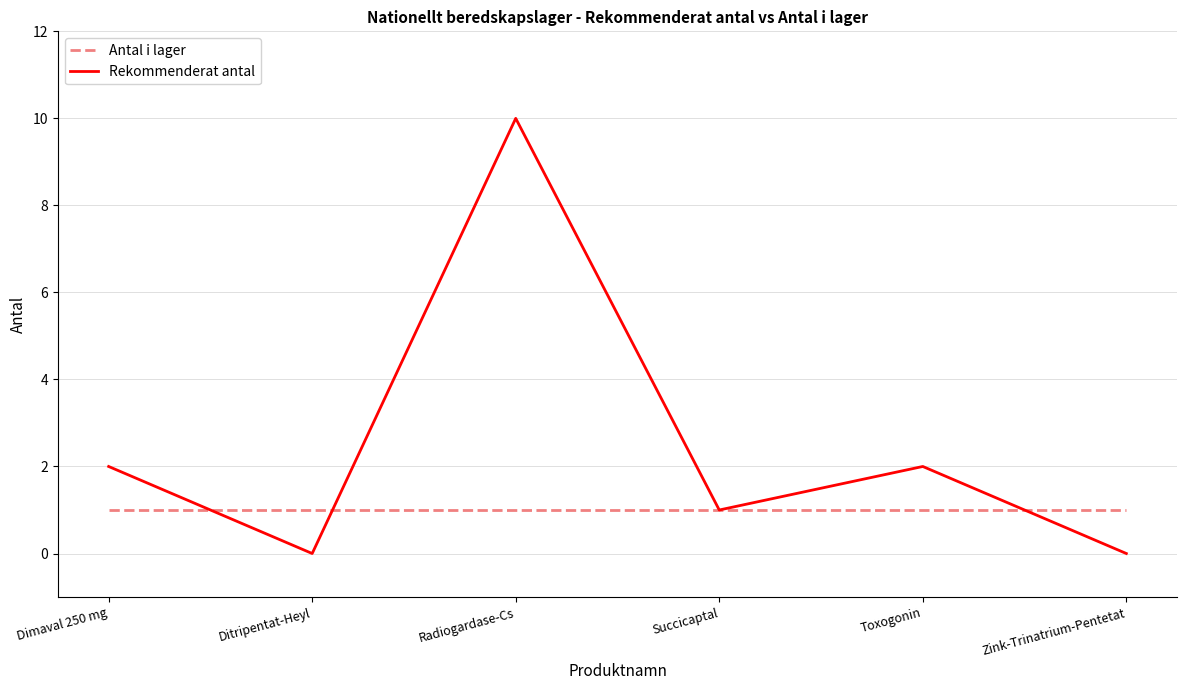

How many lines are shown in the chart?

2